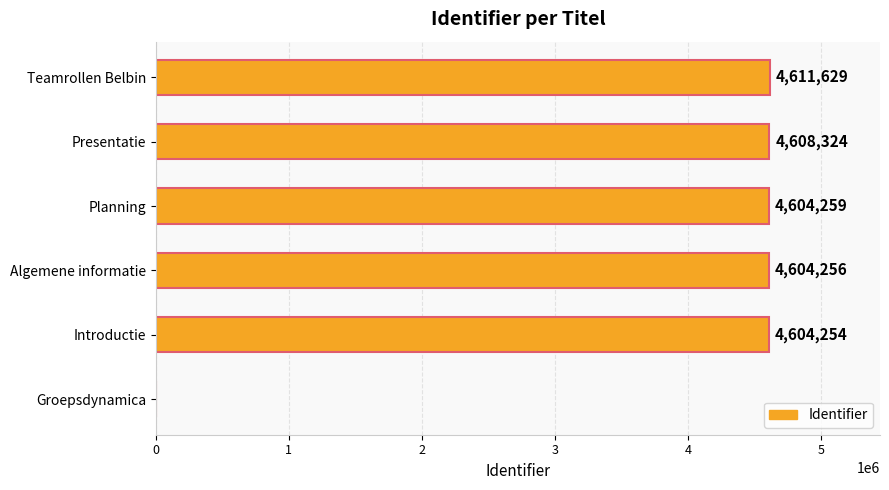

What is the change in value from Algemene informatie to Presentatie?

+4068